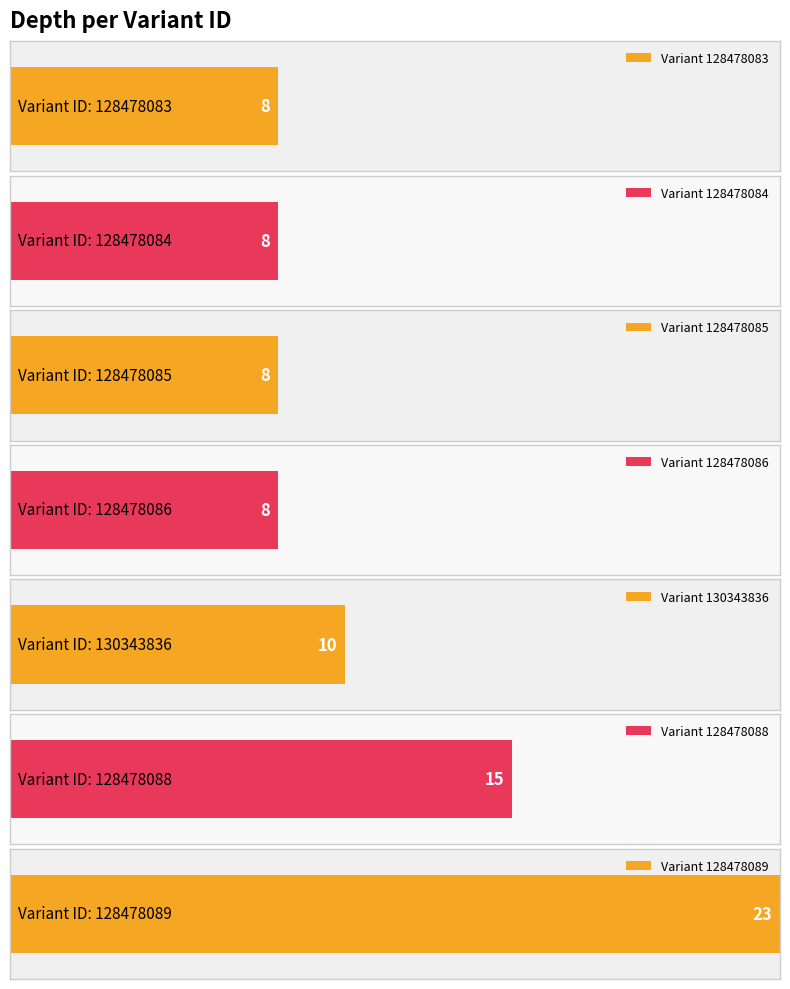

Which label corresponds to the largest value in the chart?

128478089